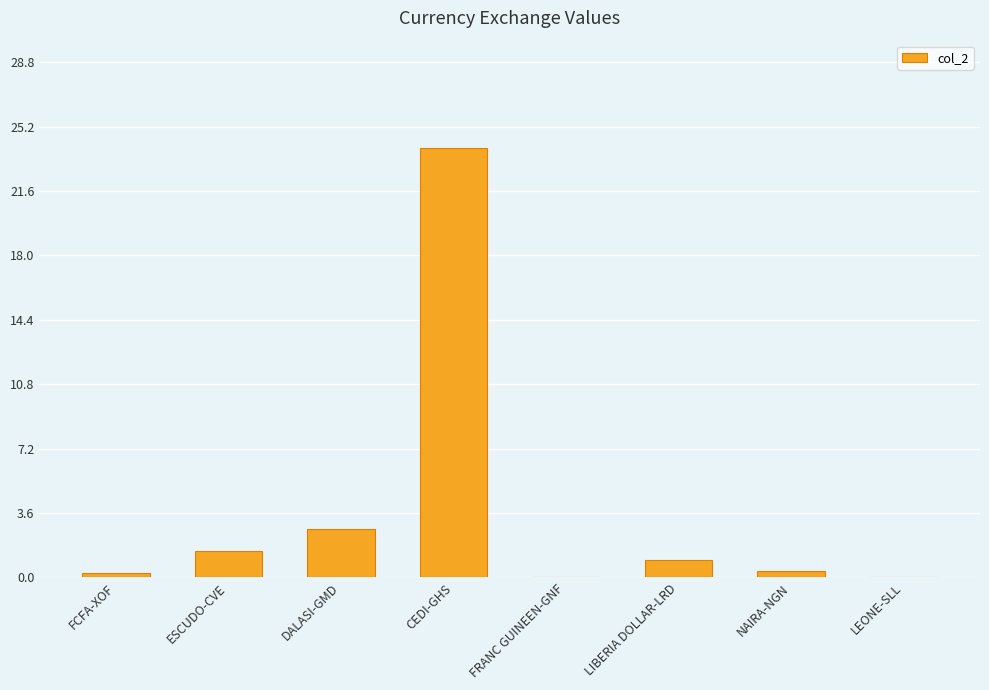

The value at DALASI-GMD is 3.6. True or false?

False